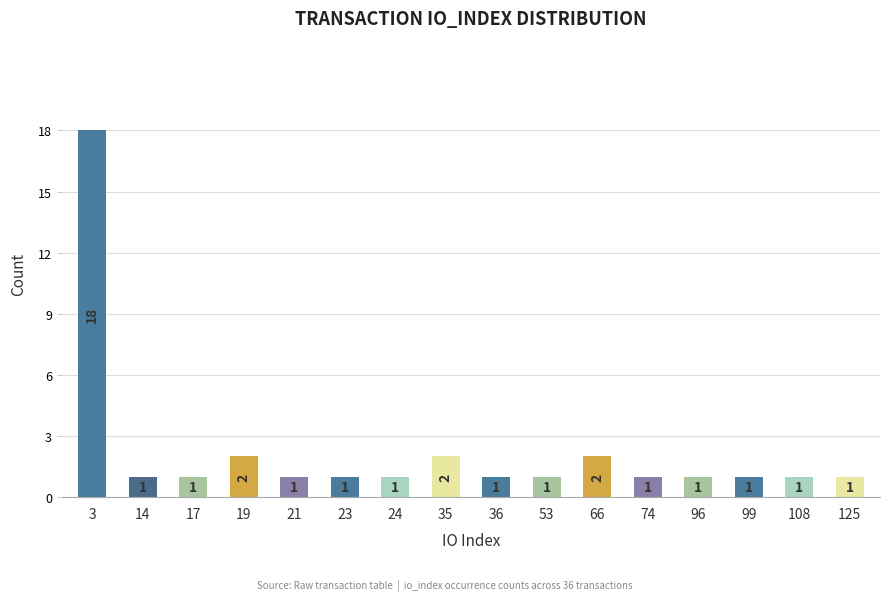

How many bars are there in total?

16